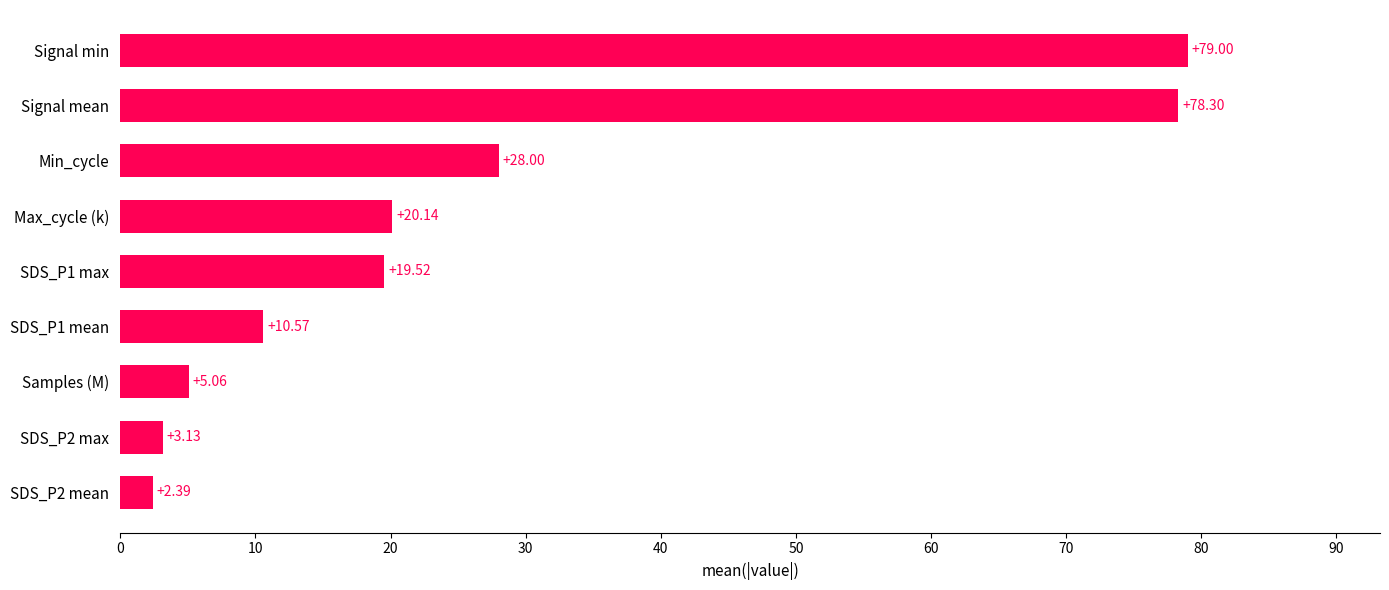

At which label is the value closest to 40?

Min_cycle